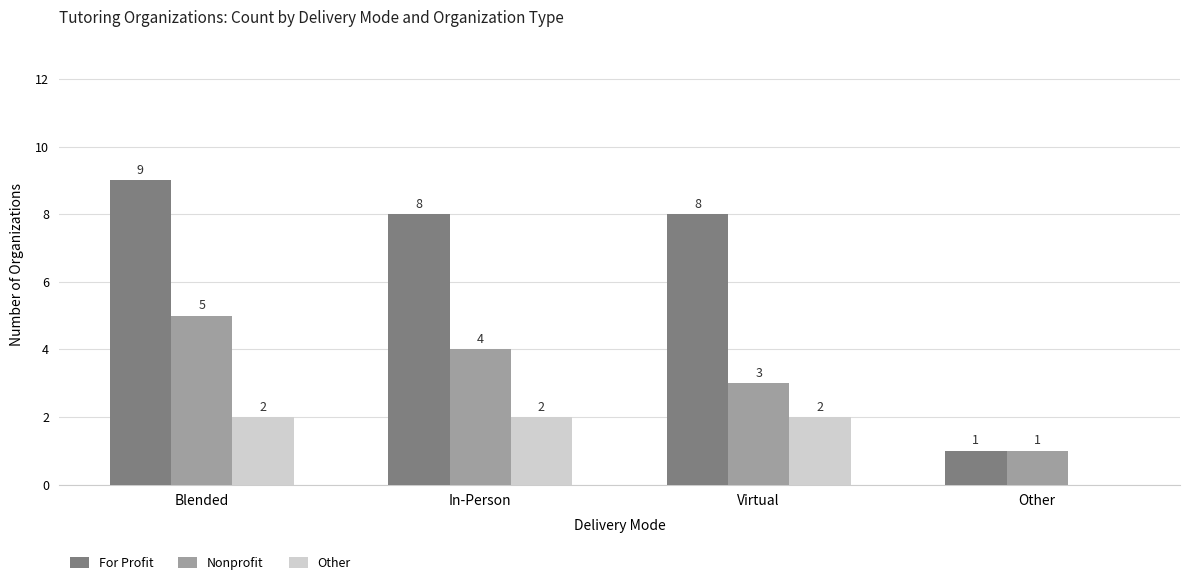

Reading left to right, extract all data points from this chart.

For Profit: Blended=9	In-Person=8	Virtual=8	Other=1
Nonprofit: Blended=5	In-Person=4	Virtual=3	Other=1
Other: Blended=2	In-Person=2	Virtual=2	Other=0